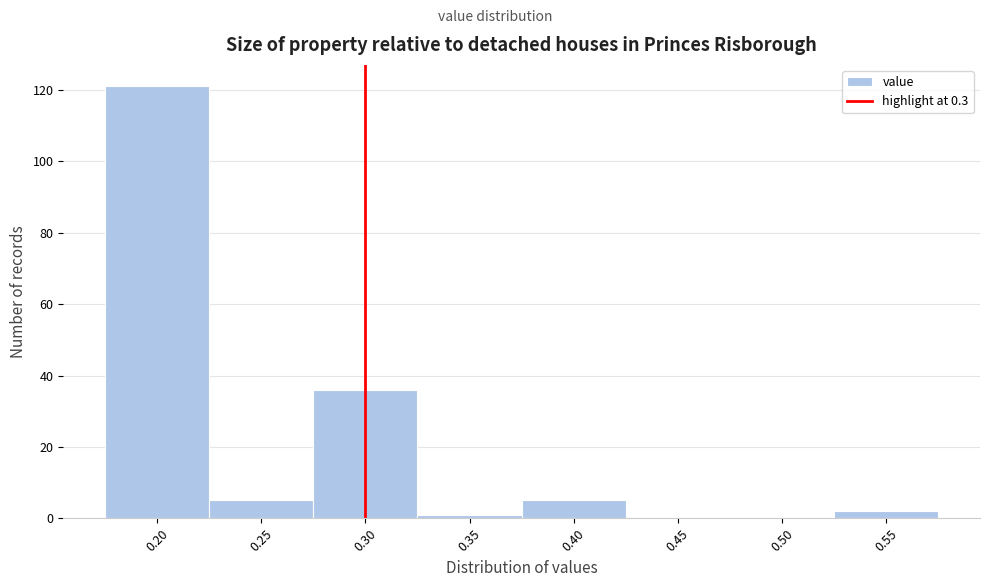

Reading left to right, transcribe this chart: for each bar, give the range it covers on the x-axis and its height. The values are not printed on the chart, so give them approximately, as read against the axis.

0.175 to 0.225: 122
0.225 to 0.275: 6
0.275 to 0.325: 36
0.325 to 0.375: under 2
0.375 to 0.425: 6
0.425 to 0.475: 0
0.475 to 0.525: 0
0.525 to 0.575: 2